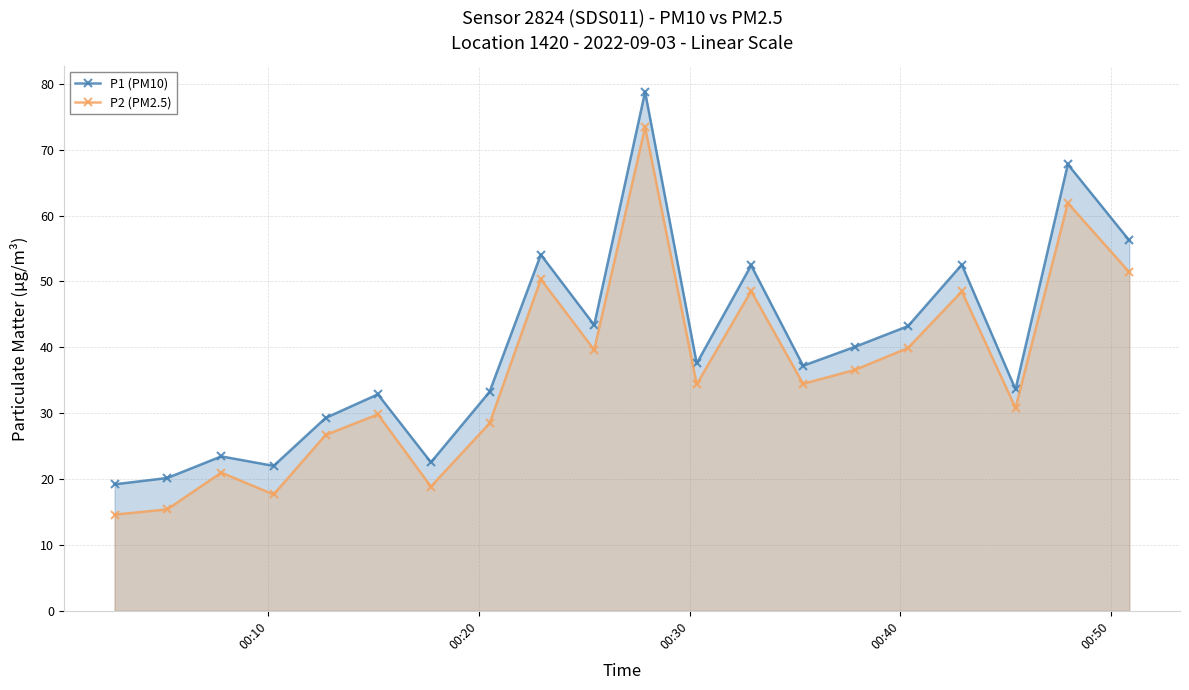

True or false: P1 (PM10) and P2 (PM2.5) cross at least once.

False